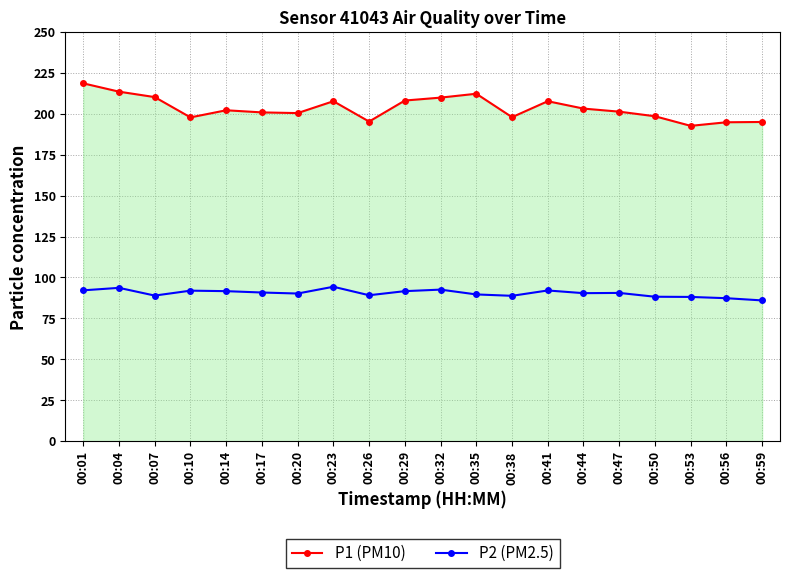

What is the smallest value displayed?

86.0